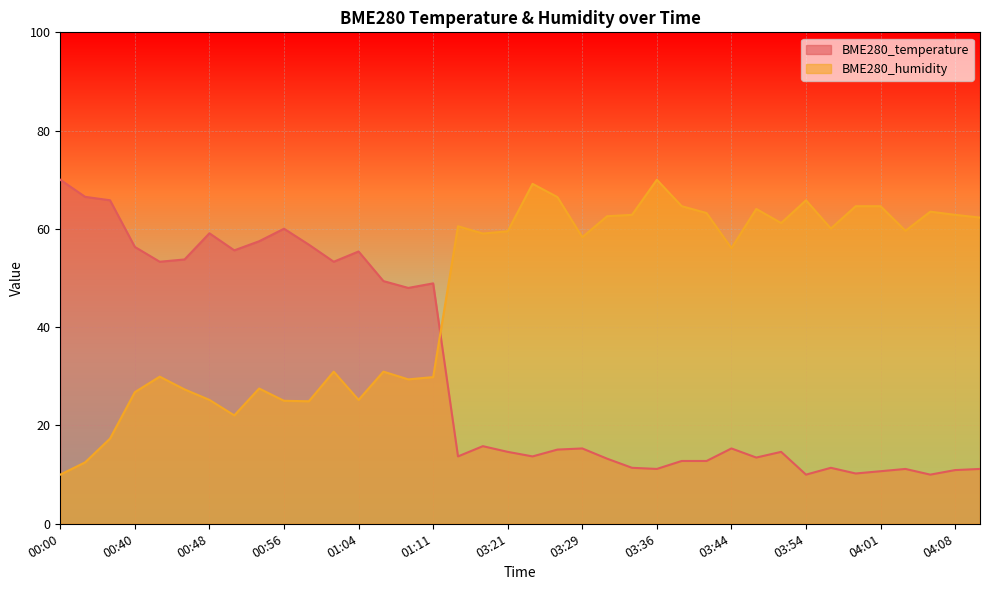

Reading left to right, extract all data points from this chart.

BME280_temperature: 00:00=70.0	00:03=66.5	00:06=65.8	00:40=56.3	00:42=53.3	00:45=53.8	00:48=59.1	00:51=55.6	00:54=57.5	00:56=60.0	00:59=56.8	01:01=53.3	01:04=55.4	01:06=49.4	01:09=48.0	01:11=48.9	03:04=13.7	03:07=15.8	03:21=14.6	03:24=13.7	03:26=15.1	03:29=15.3	03:31=13.2	03:34=11.4	03:36=11.2	03:39=12.8	03:41=12.8	03:44=15.3	03:49=13.5	03:51=14.6	03:54=10.0	03:56=11.4	03:59=10.2	04:01=10.7	04:03=11.2	04:06=10.0	04:08=10.9	04:12=11.2
BME280_humidity: 00:00=10.0	00:03=12.5	00:06=17.3	00:40=26.8	00:42=29.9	00:45=27.3	00:48=25.2	00:51=22.1	00:54=27.5	00:56=25.0	00:59=24.9	01:01=31.0	01:04=25.2	01:06=31.0	01:09=29.4	01:11=29.8	03:04=60.5	03:07=59.1	03:21=59.5	03:24=69.2	03:26=66.5	03:29=58.3	03:31=62.6	03:34=62.9	03:36=70.0	03:39=64.6	03:41=63.2	03:44=56.1	03:49=64.1	03:51=61.2	03:54=65.8	03:56=60.1	03:59=64.6	04:01=64.6	04:03=59.6	04:06=63.5	04:08=62.9	04:12=62.3